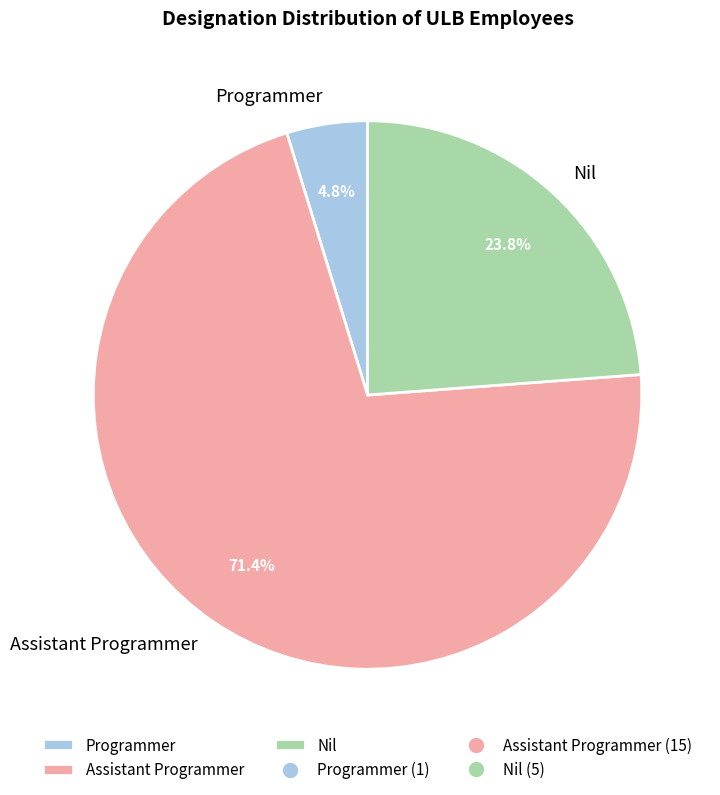

How many slices are in this pie chart?

3